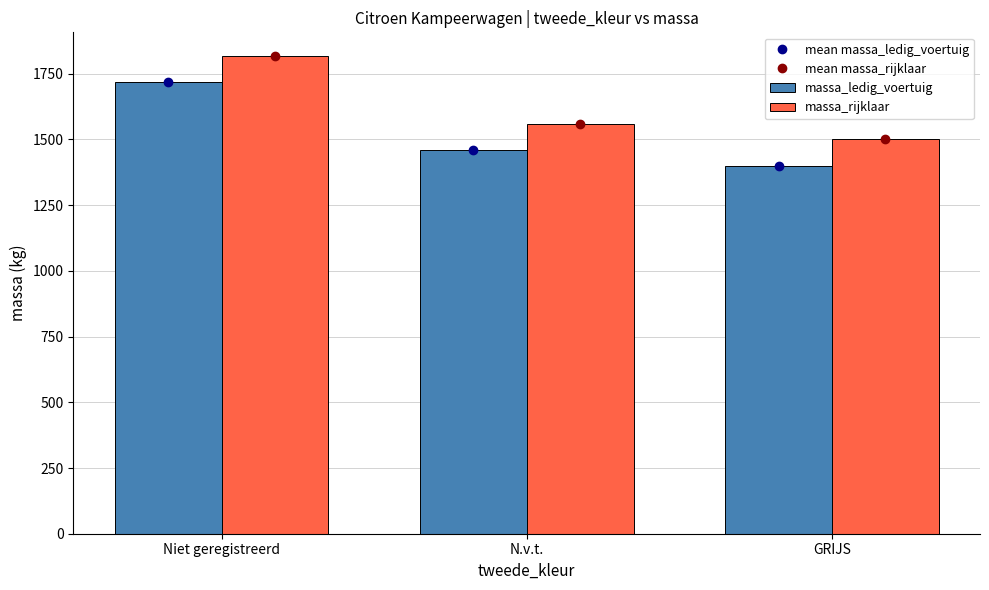

Rank the series at Niet geregistreerd from highest to lowest value.

mean massa_rijklaar, massa_rijklaar, mean massa_ledig_voertuig, massa_ledig_voertuig